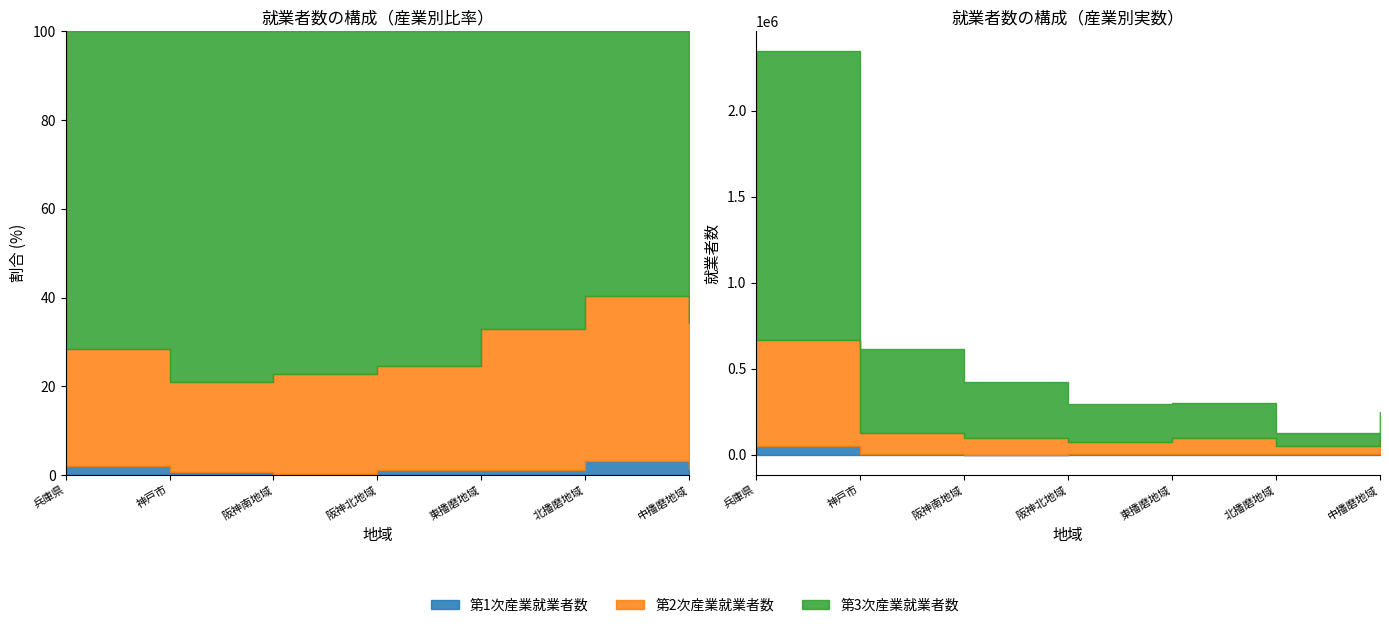

True or false: 第2次産業就業者数 has a value of 95777 at 阪神南地域.

True